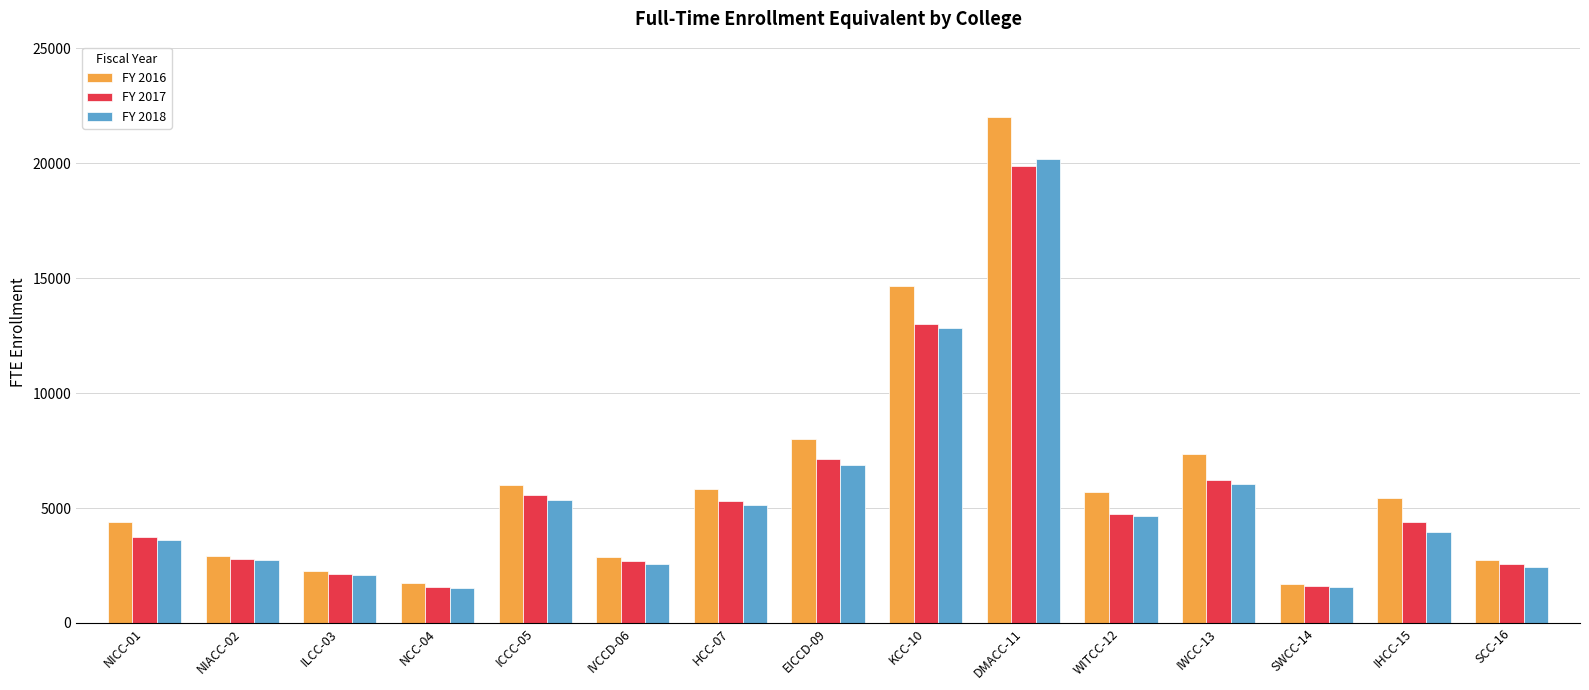

What is the maximum value for FY 2016?

21980.6